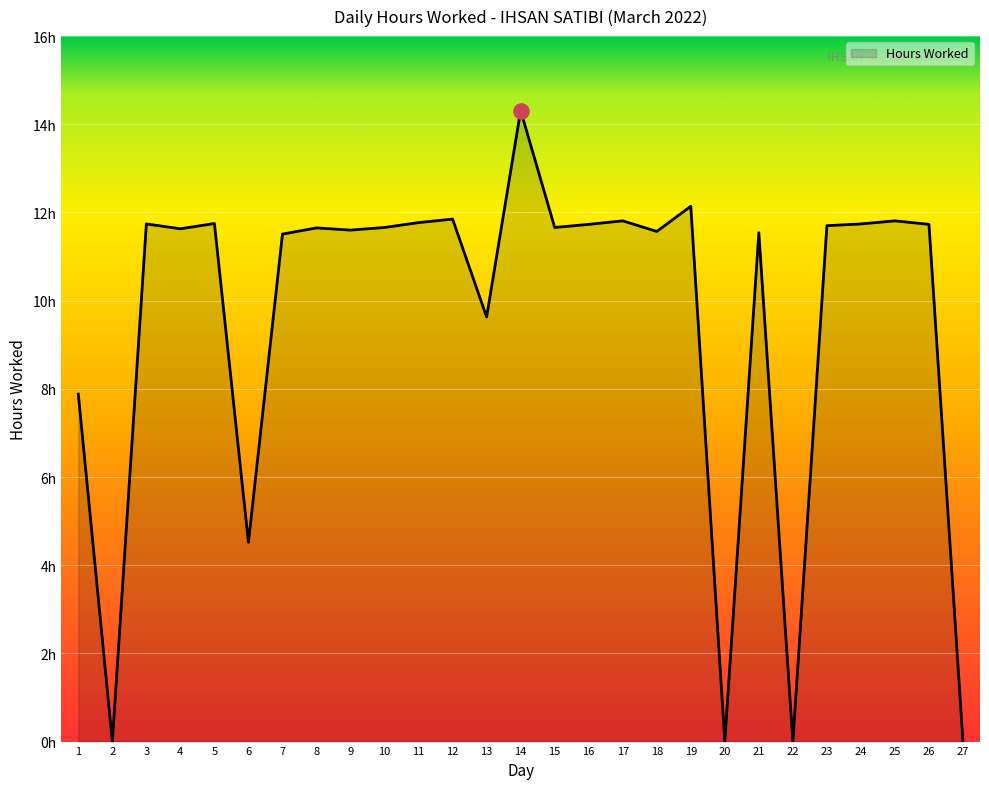

Does the chart have visible grid lines?

Yes